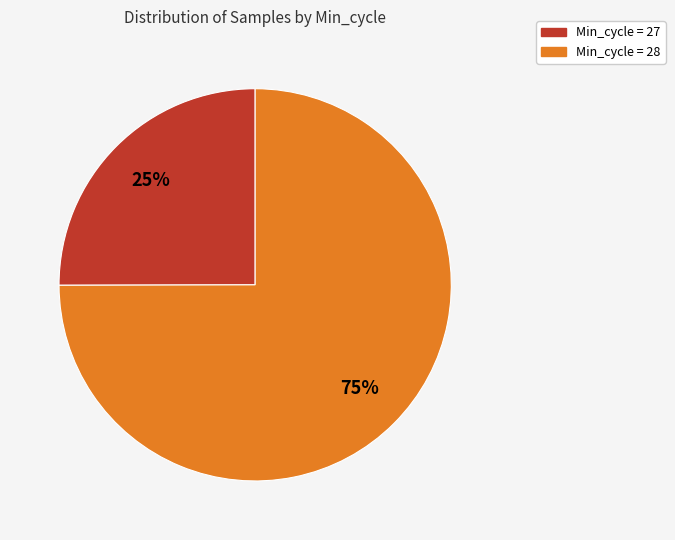

To the nearest percent, what is the difference between the largest and smallest slice percentages?

50%